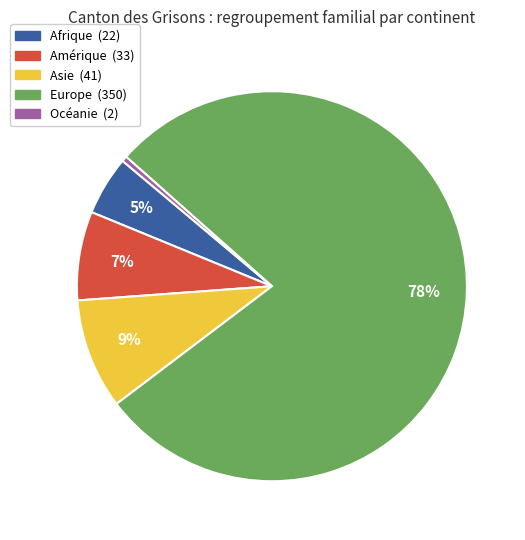

Is there any slice that represents more than half of the pie?

Yes